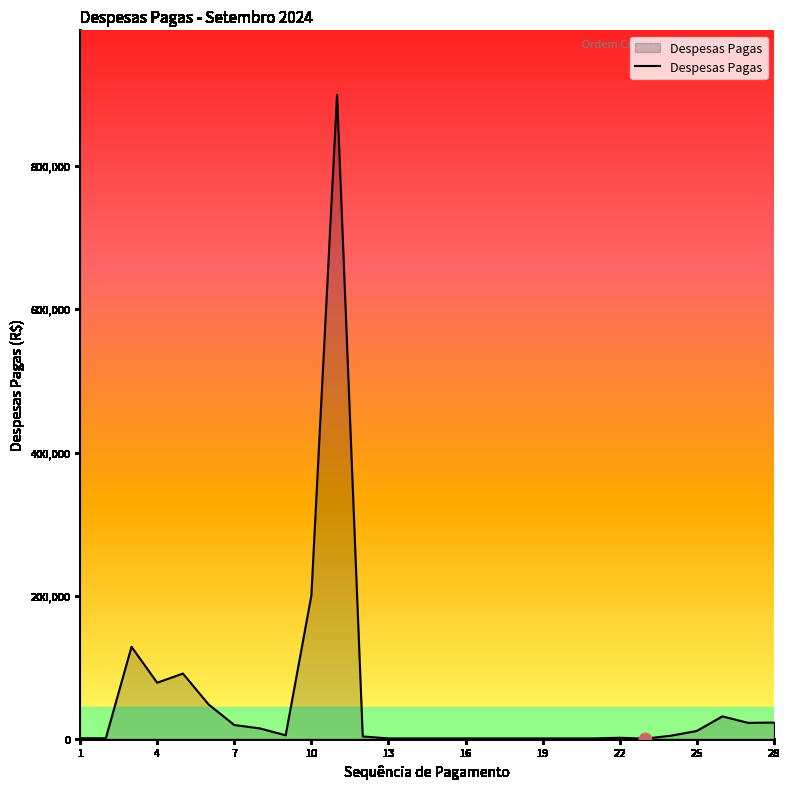

What is the greatest value displayed?

900000.0